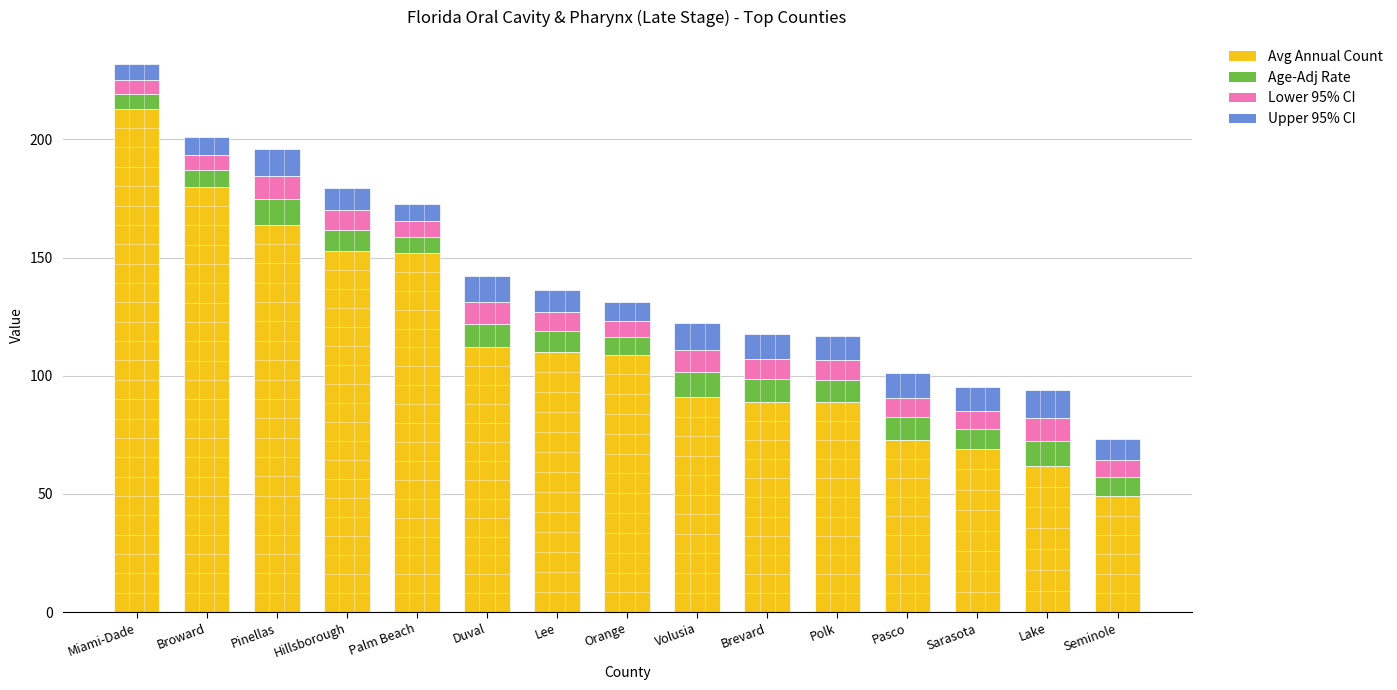

What is the total value across all series at Duval?

142.1